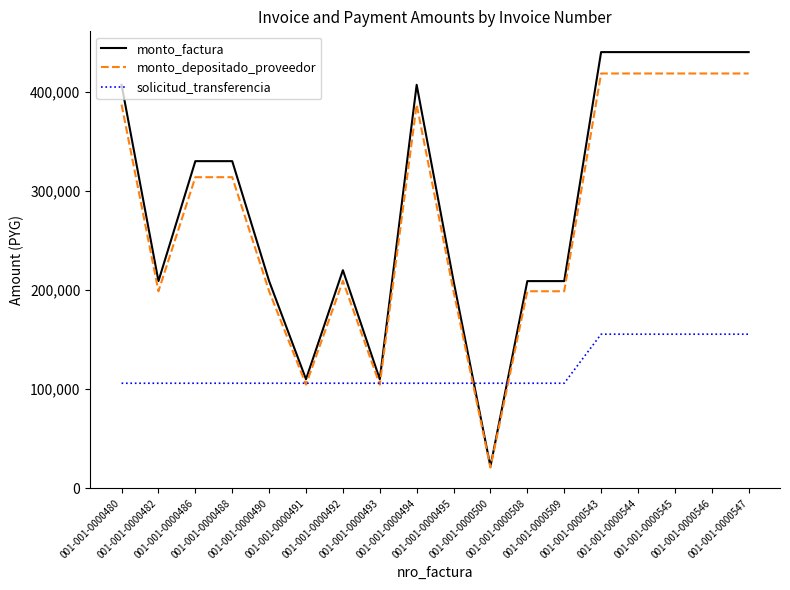

Which category has the lowest value across all series?

001-001-0000500